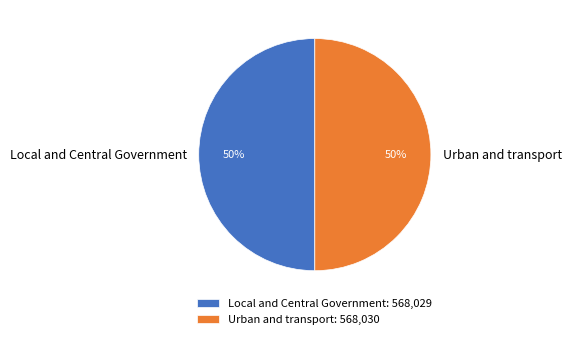

Combined, do Urban and transport and Local and Central Government account for over 50%?

Yes